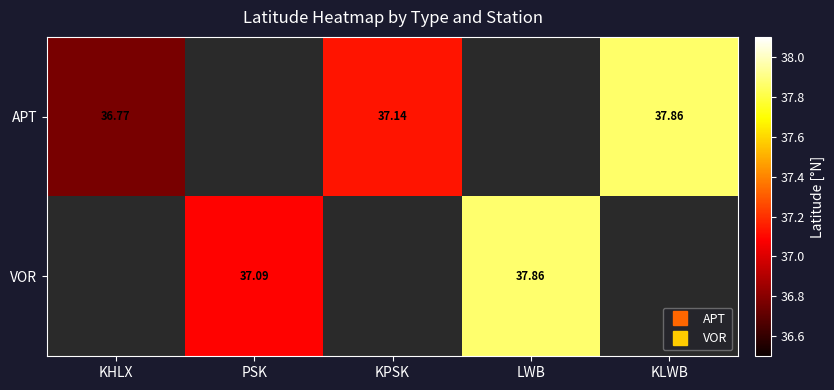

Is it true that APT equals 58.3 at KLWB?

False